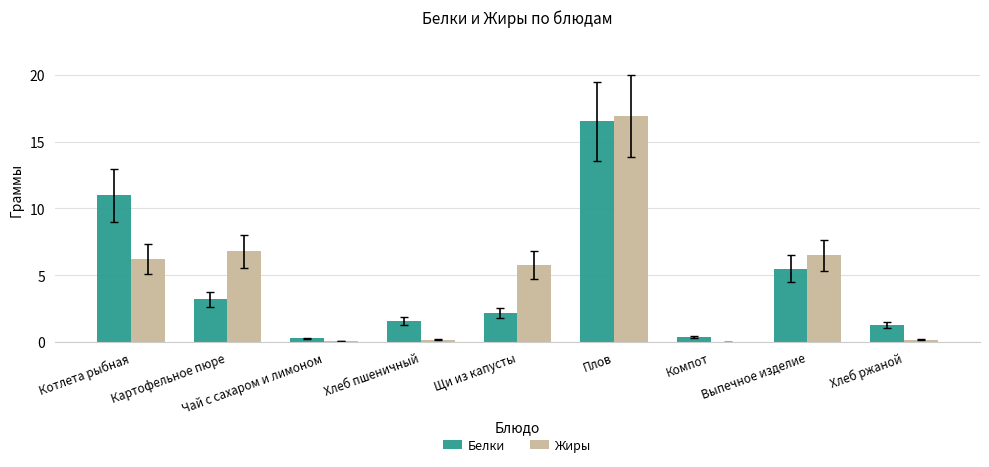

How many groups of bars are there?

9